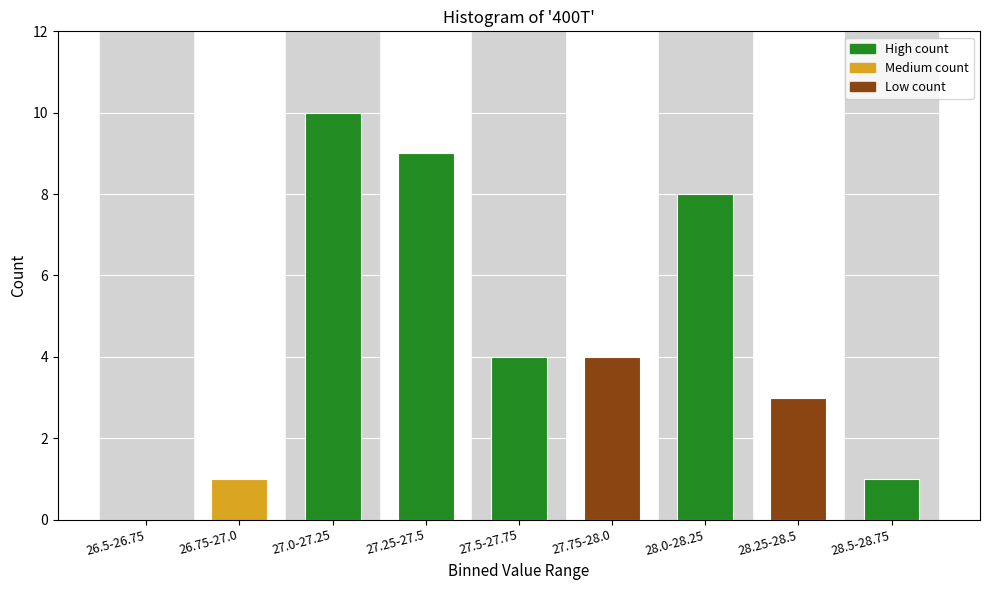

Reading left to right, extract all data points from this chart.

26.5-26.75=0	26.75-27.0=1	27.0-27.25=10	27.25-27.5=9	27.5-27.75=4	27.75-28.0=4	28.0-28.25=8	28.25-28.5=3	28.5-28.75=1